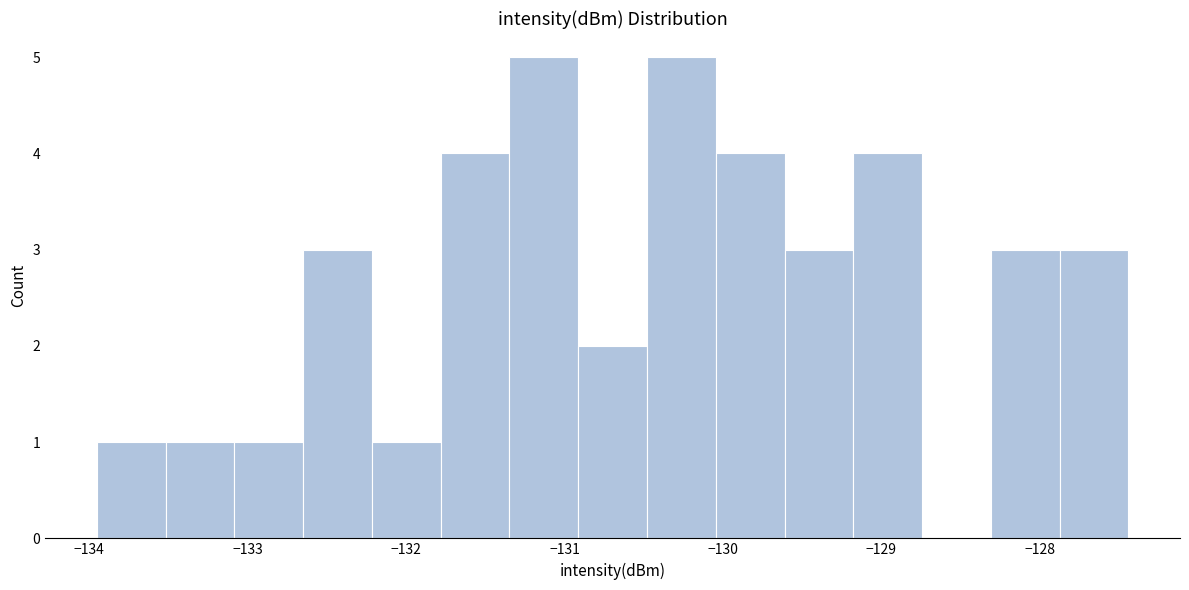

What is the height of the bar covering -130.5 to -130.0 on the x-axis? Neither the bar edges nor the heights are printed on the chart, so give them approximately, as read against the axes.

5